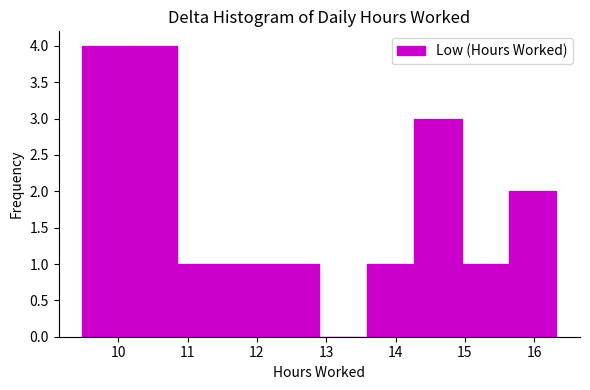

What is the height of the bar covering 15.0 to 15.6 on the x-axis? Neither the bar edges nor the heights are printed on the chart, so give them approximately, as read against the axes.

1